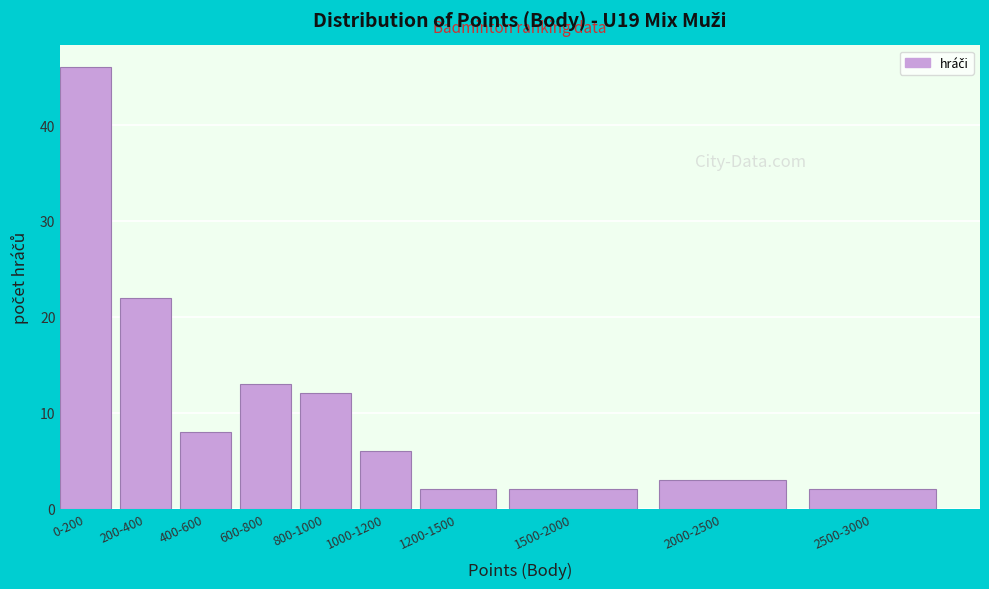

Reading left to right, what are all the values shown in this chart?

46	22	8	13	12	6	2	2	3	2